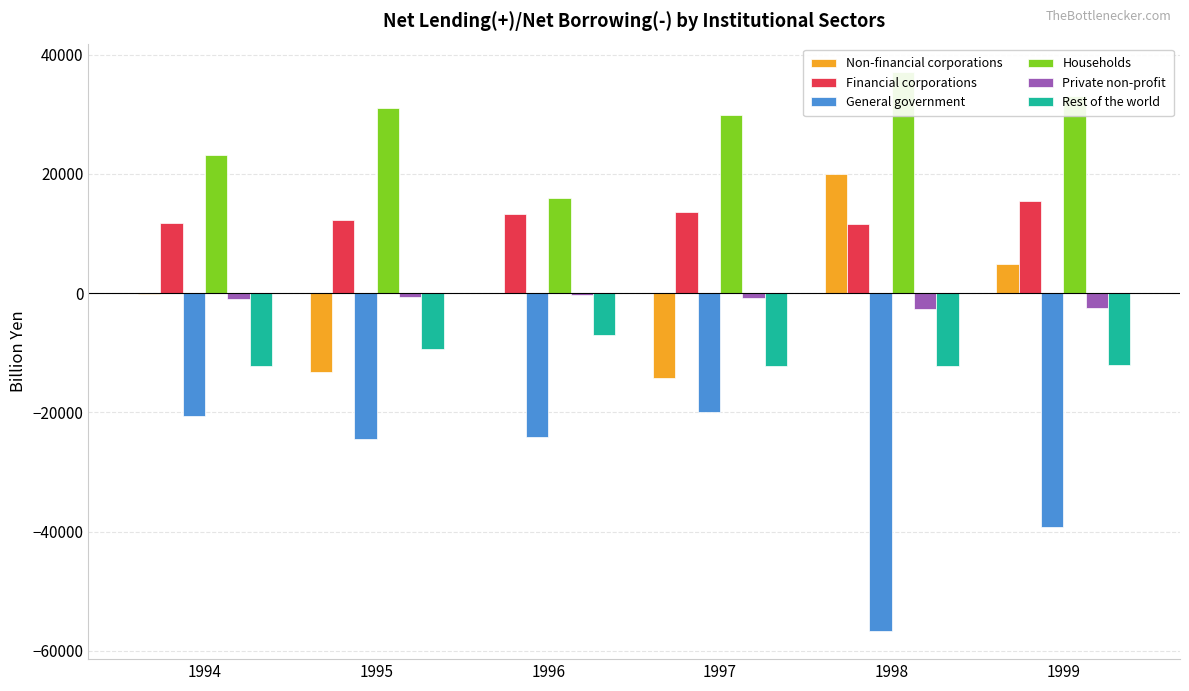

The Financial corporations series shows 11711.8 at 1994. True or false?

True